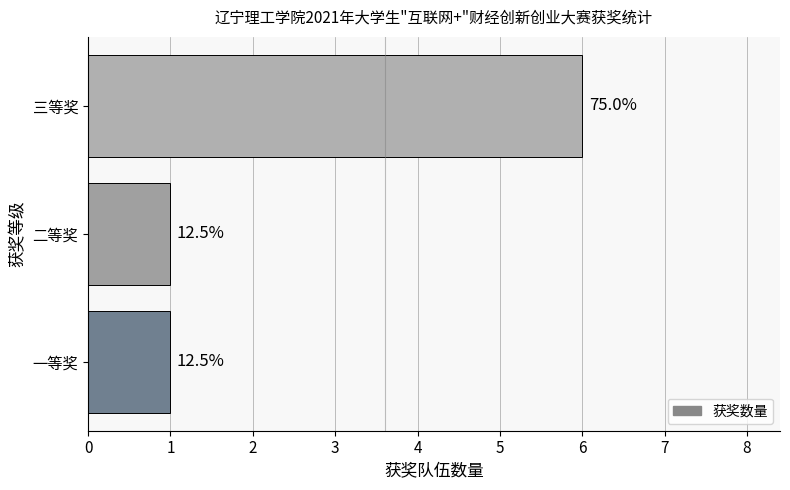

What is the smallest value displayed?

1